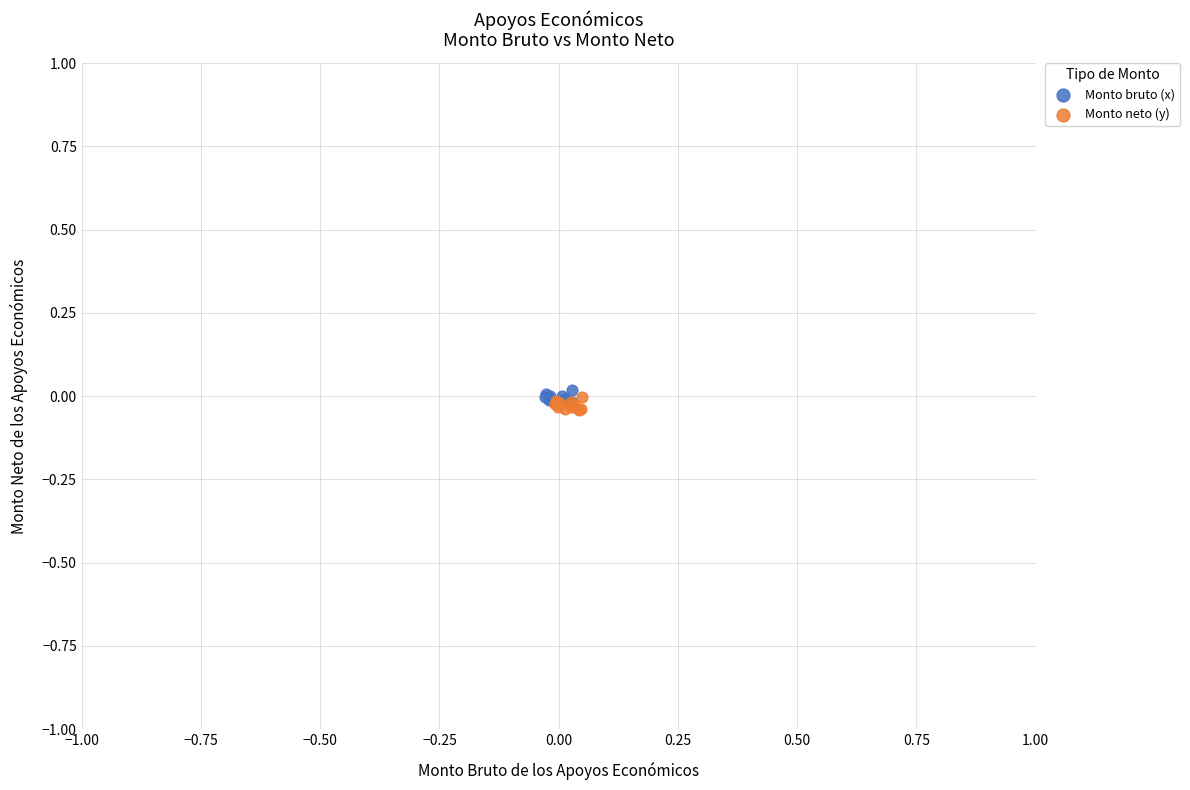

What are all the series names shown in the legend?

Monto bruto (x), Monto neto (y)